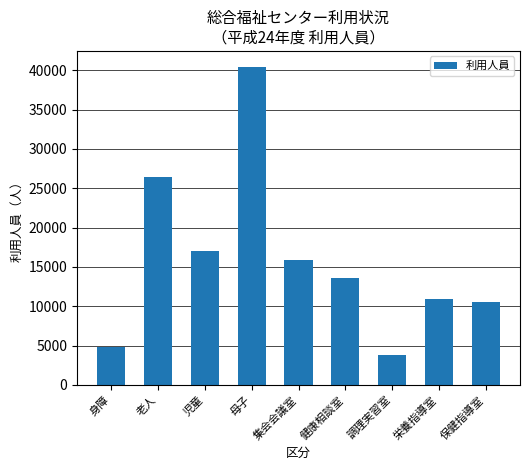

At which category does the chart reach its peak across all series?

母子